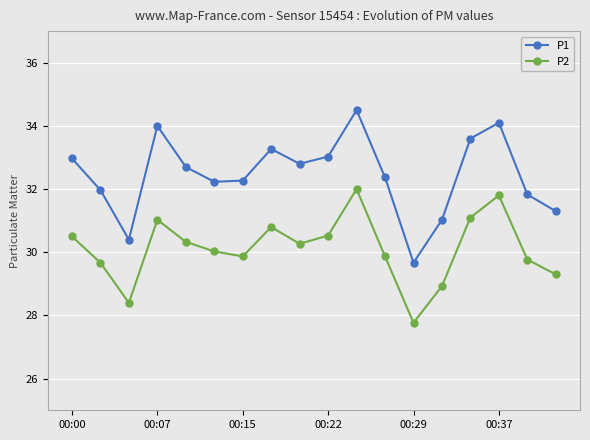

What is the value of the P2 point at the 3rd from the left?

28.4